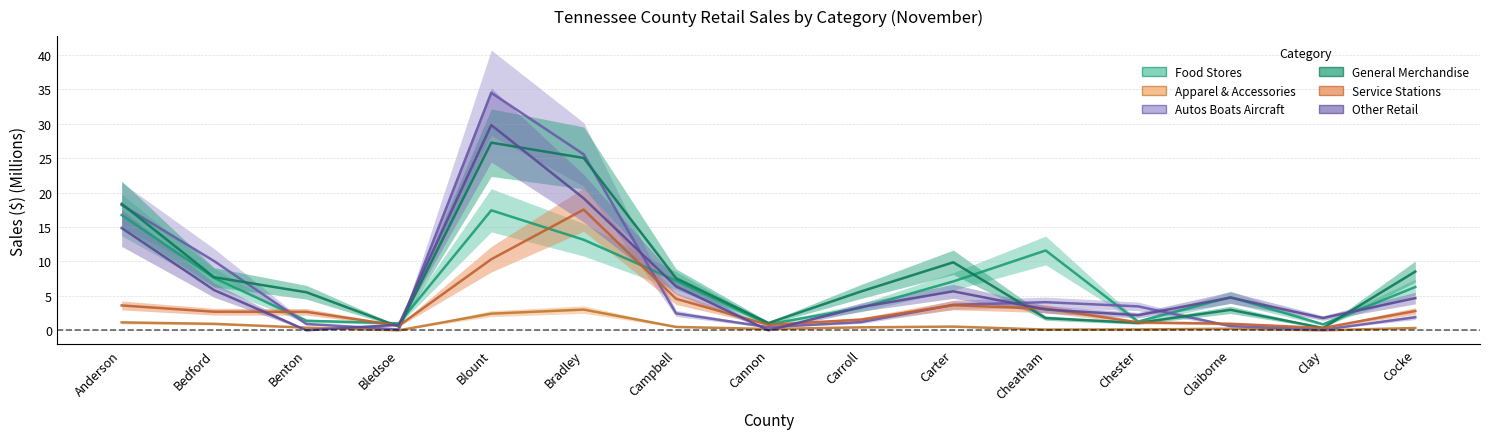

What is the difference between the maximum and minimum values in the Service Stations series?

17.2